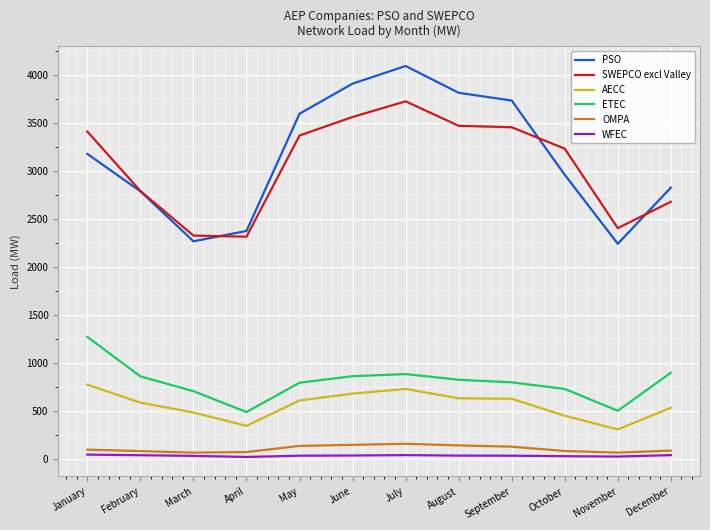

The SWEPCO excl Valley series shows 1524 at April. True or false?

False